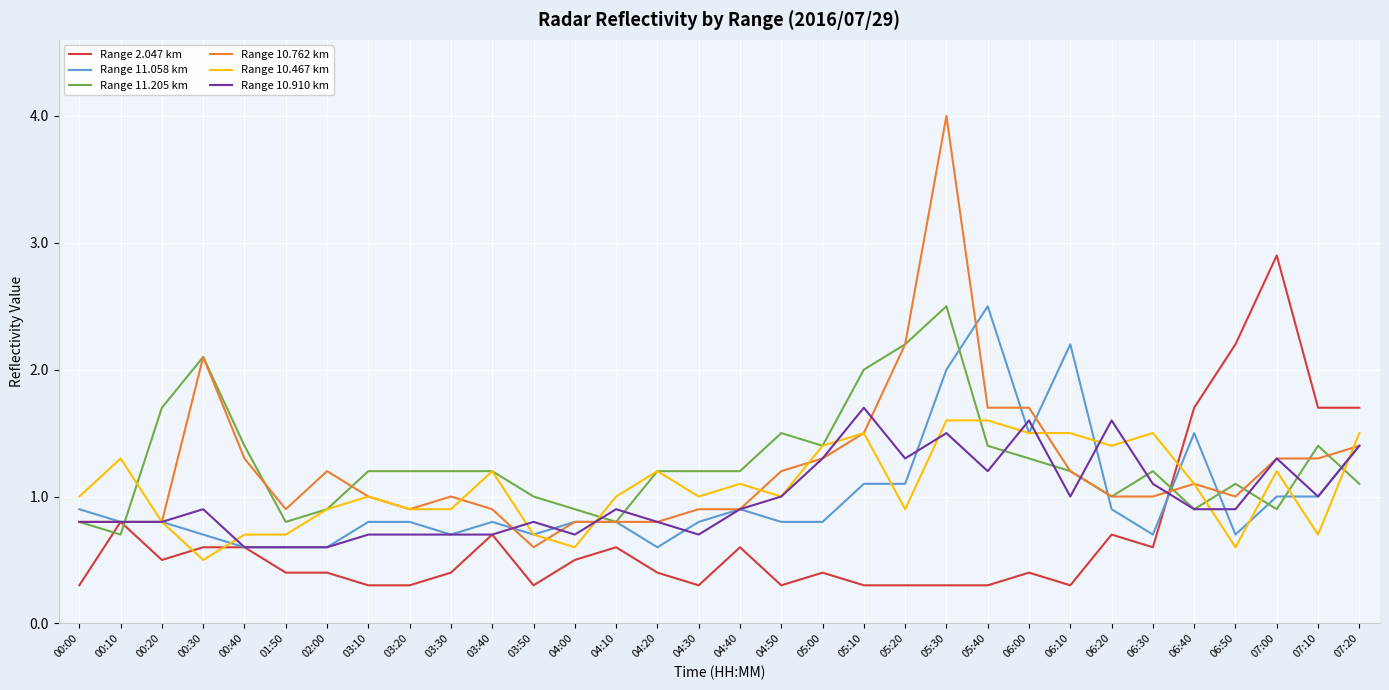

Is the value of Range 11.205 km at 04:10 greater than the value of Range 2.047 km at 03:30?

Yes